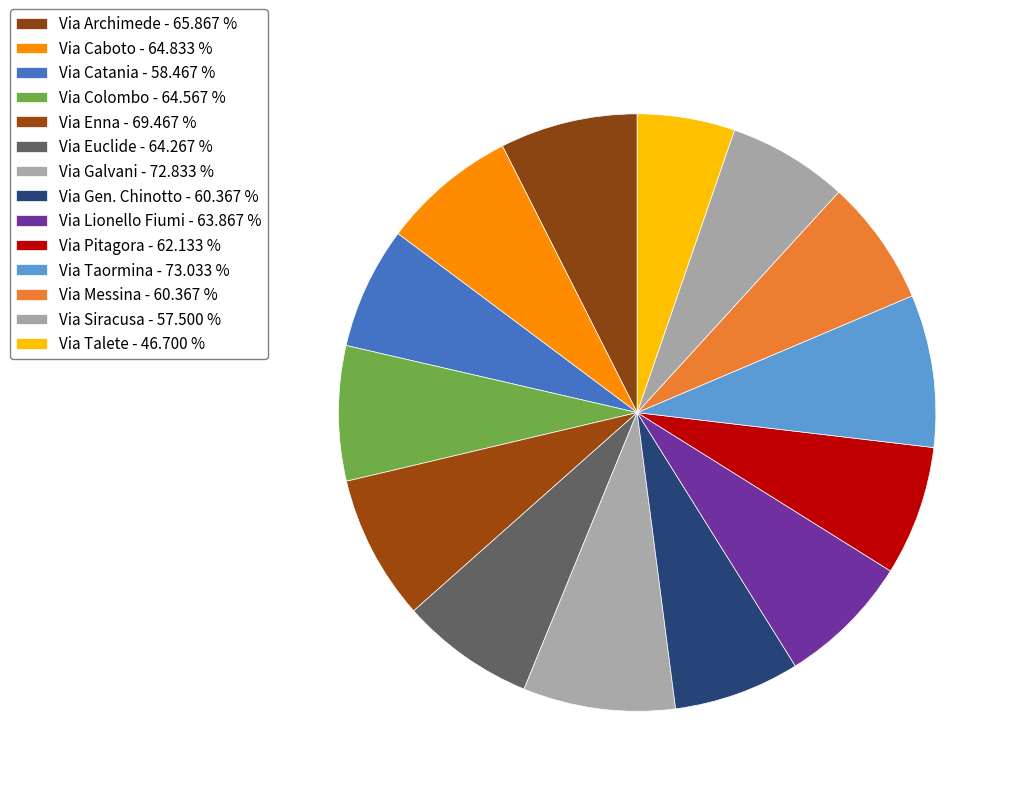

How many segments does this pie chart have?

14